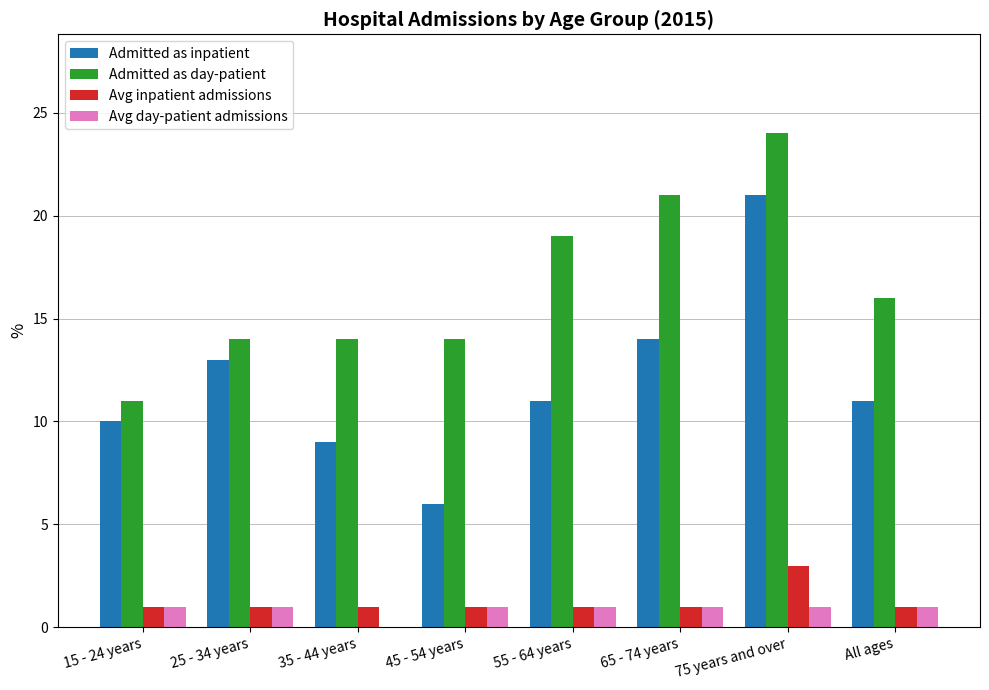

The Avg day-patient admissions series shows 1 at 15 - 24 years. True or false?

True